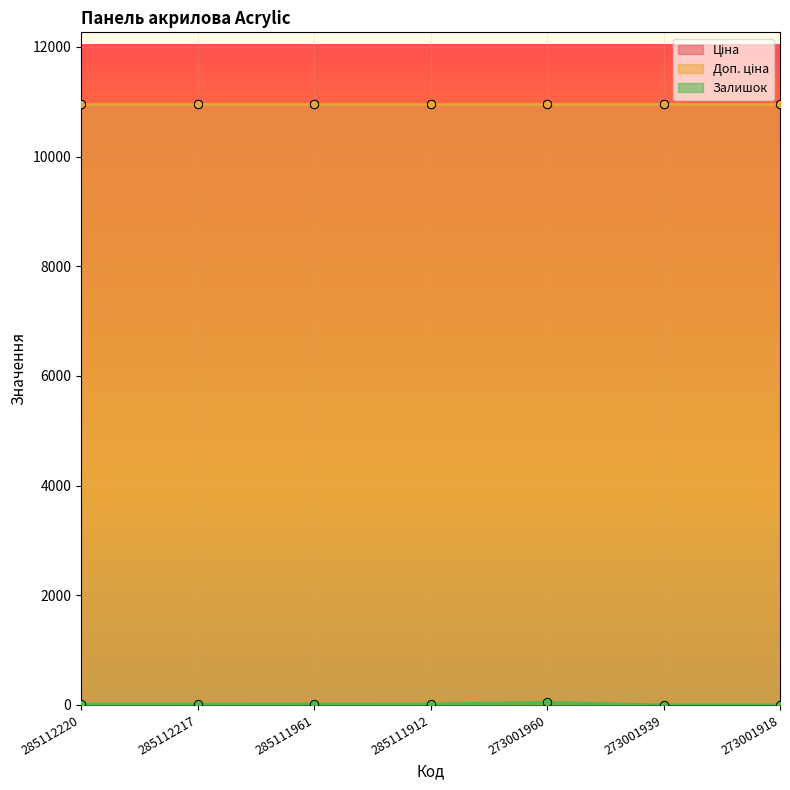

True or false: Залишок has more than 0 interior local peaks.

True